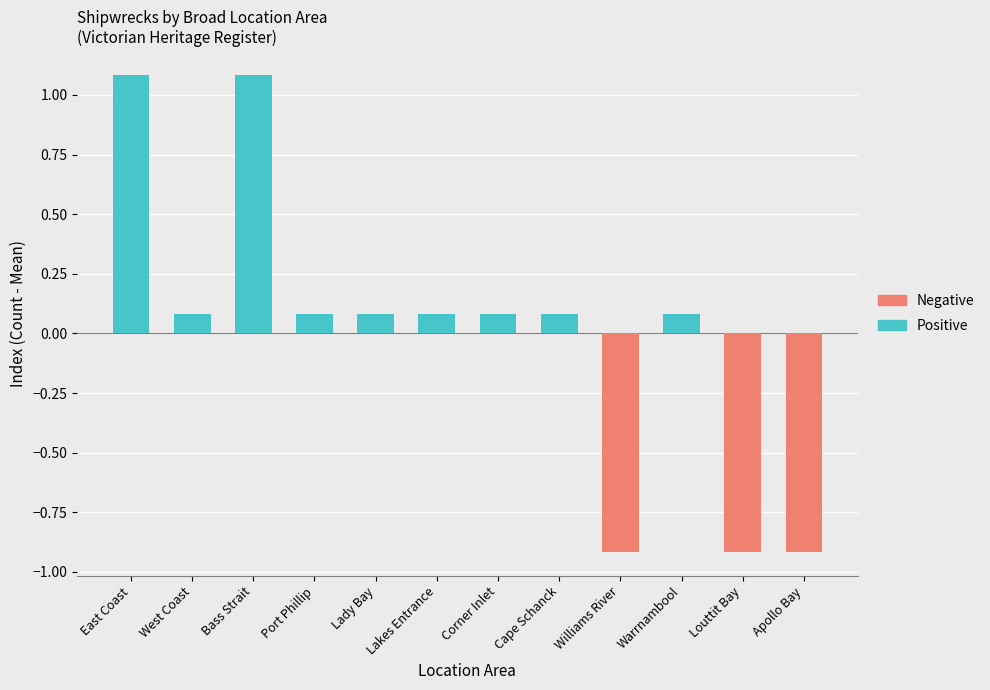

How many data points does each series have?

12